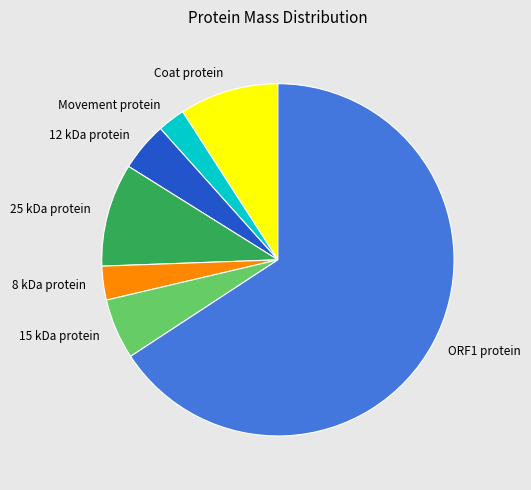

Is there any slice that represents more than half of the pie?

Yes